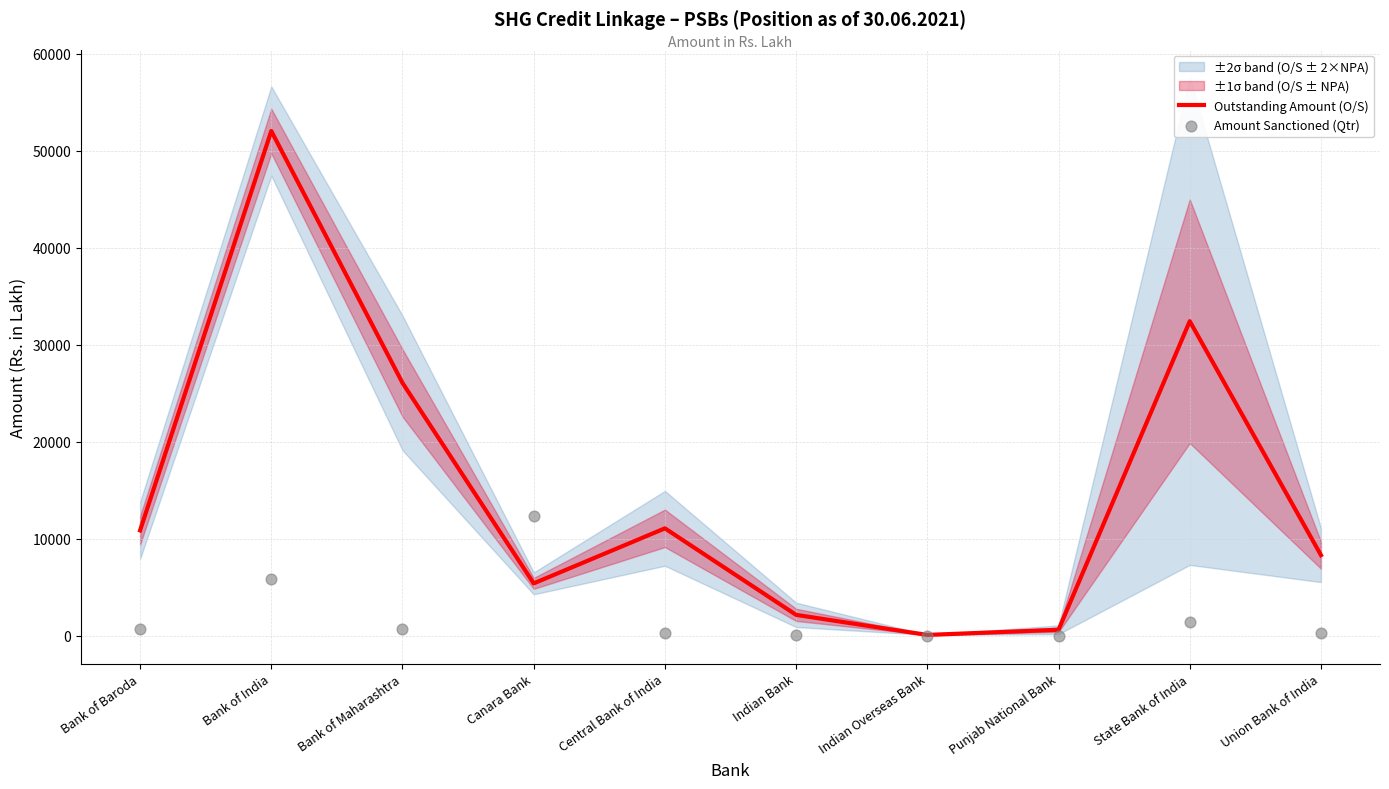

At which category is the sum across all series the highest?

Bank of India